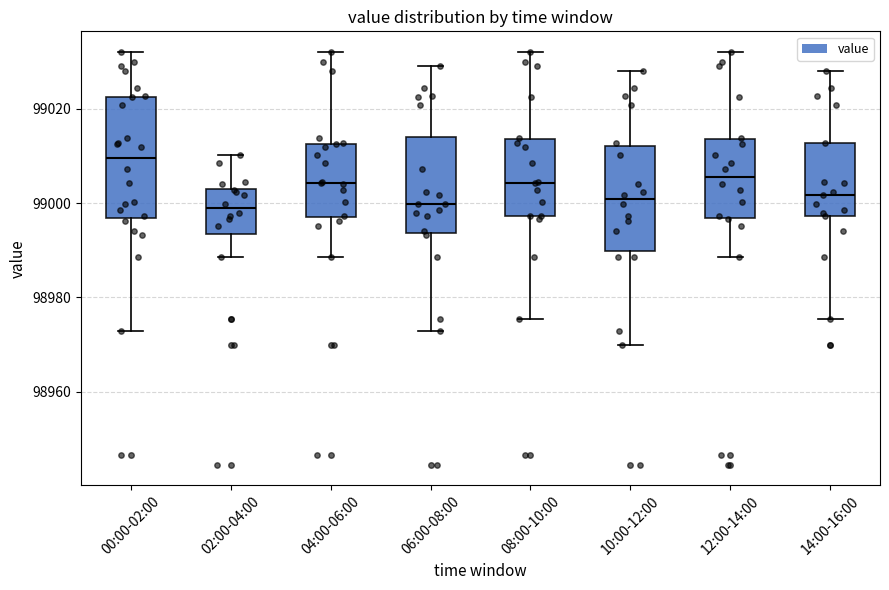

Reading left to right, transcribe this box plot: for each box, give where its median line is, the range the box spans, and where its two whiskers end, as read against the y-axis. The values are not printed on the chart, so give them approximately, as read against the axis.

00:00-02:00: median 99010, box 98996 to 99022, whiskers 98972 to 99032
02:00-04:00: median 98998, box 98994 to 99004, whiskers 98988 to 99010
04:00-06:00: median 99004, box 98996 to 99012, whiskers 98988 to 99032
06:00-08:00: median 99000, box 98994 to 99014, whiskers 98972 to 99030
08:00-10:00: median 99004, box 98998 to 99014, whiskers 98976 to 99032
10:00-12:00: median 99000, box 98990 to 99012, whiskers 98970 to 99028
12:00-14:00: median 99006, box 98996 to 99014, whiskers 98988 to 99032
14:00-16:00: median 99002, box 98998 to 99012, whiskers 98976 to 99028